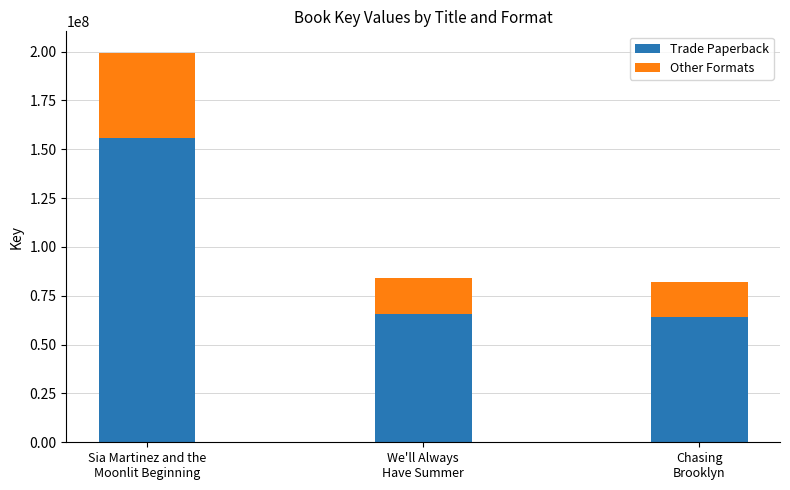

Reading left to right, what are the values for Trade Paperback?

155806780.0	65606629.0	64243220.0